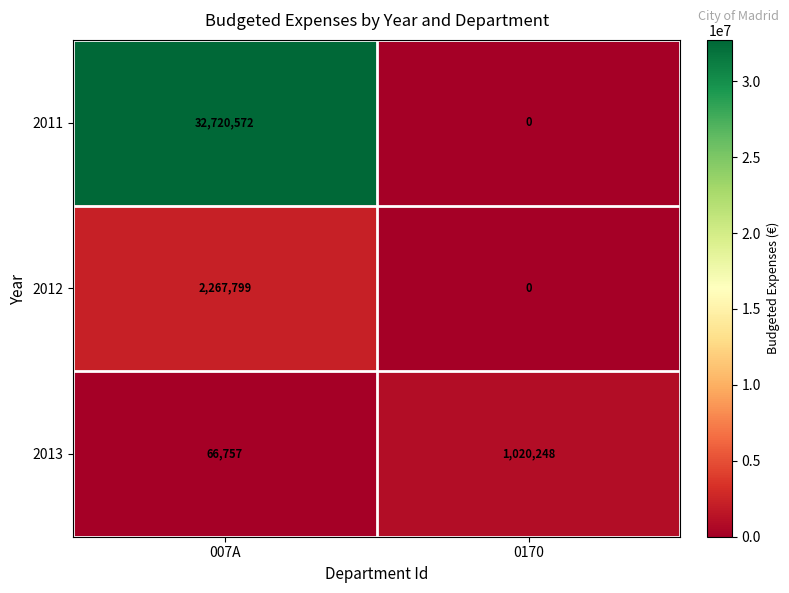

Which category has the highest value across all series?

007A